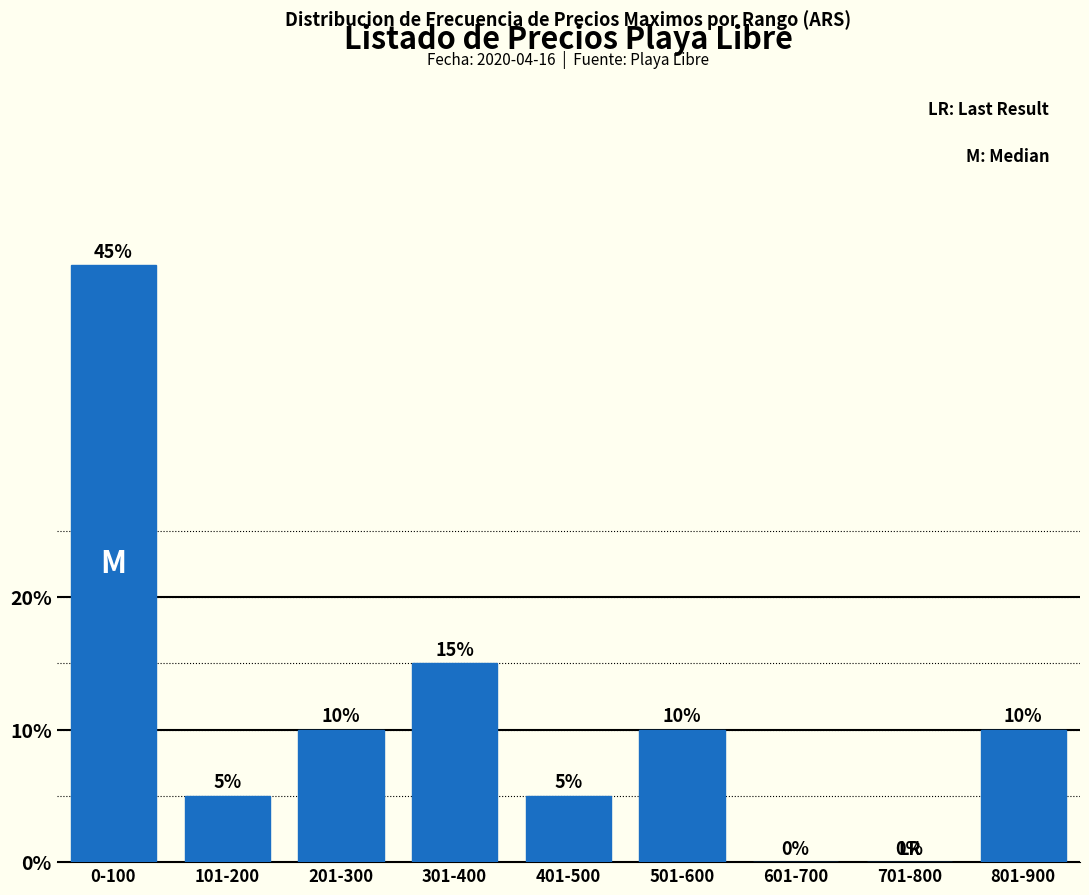

Reading left to right, extract all data points from this chart.

0-100=45	101-200=5	201-300=10	301-400=15	401-500=5	501-600=10	601-700=0	701-800=0	801-900=10